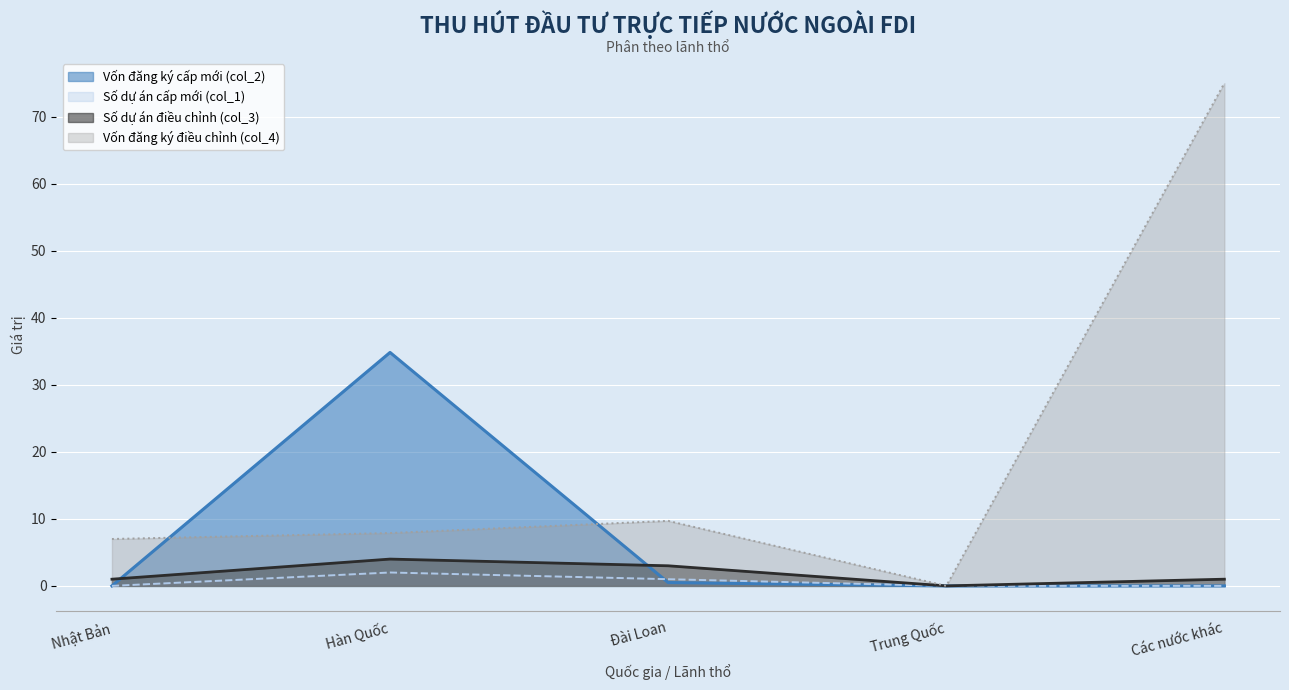

What position from the left is Nhật Bản?

1